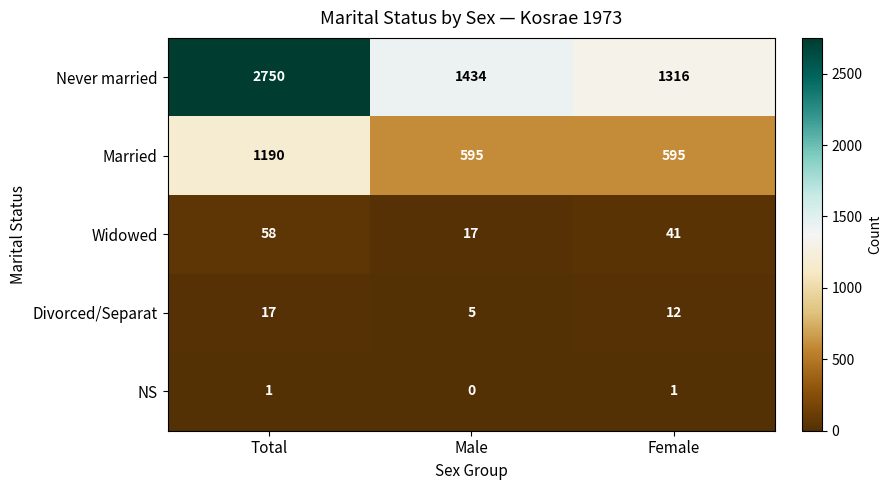

Which category has the highest value across all series?

Total